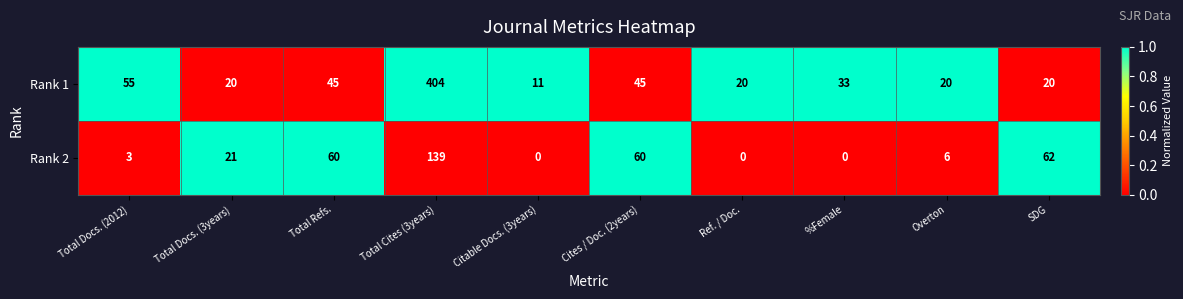

How many data points does each series have?

10